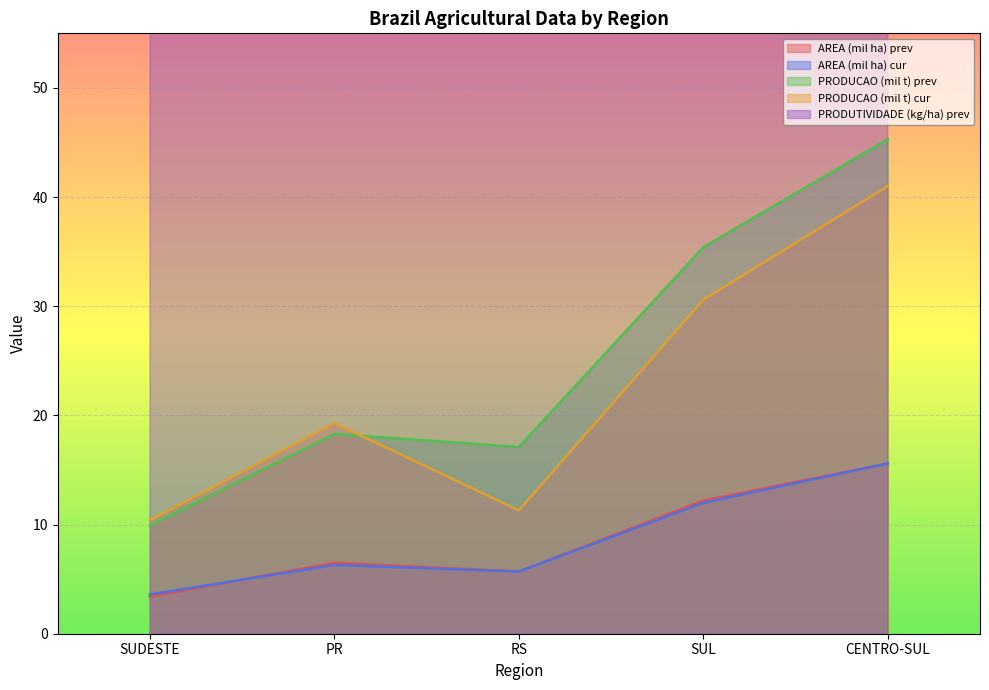

How many lines are shown in the chart?

5